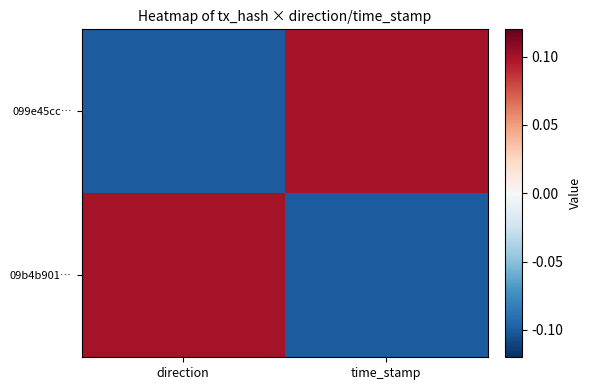

At direction, list the series in order from largest to smallest.

09b4b901…, 099e45cc…